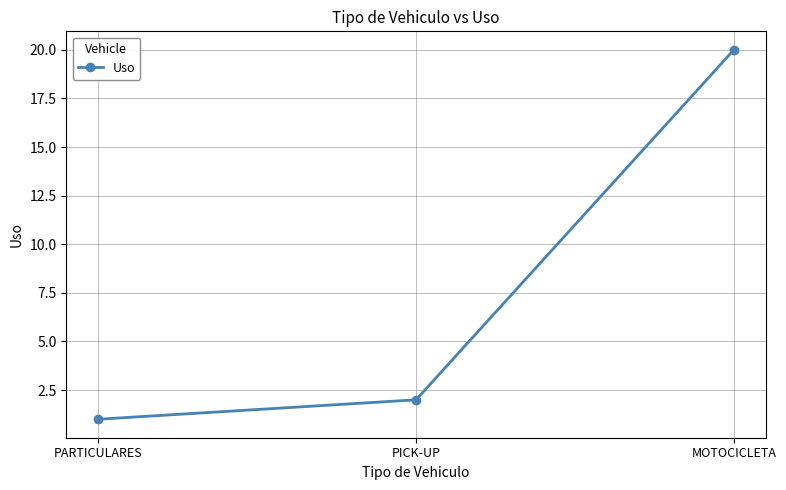

What is the average value?

8